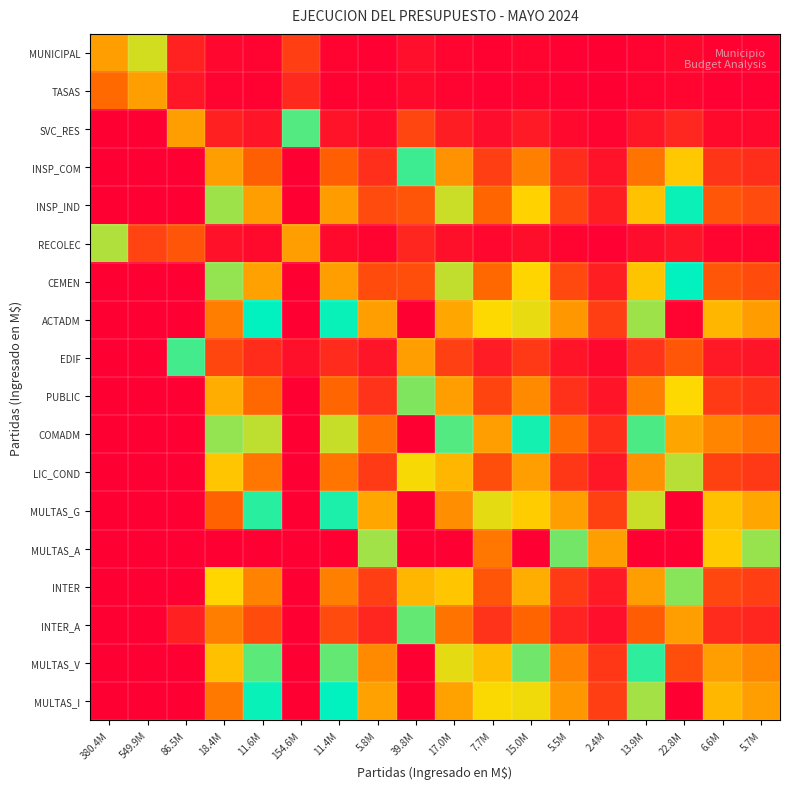

List the series in order of their peak value, lowest first.

TASAS, MUNICIPAL, RECOLEC, SVC_RES, EDIF, INTER_A, INSP_COM, PUBLIC, LIC_COND, INTER, INSP_IND, CEMEN, COMADM, MULTAS_V, ACTADM, MULTAS_I, MULTAS_G, MULTAS_A